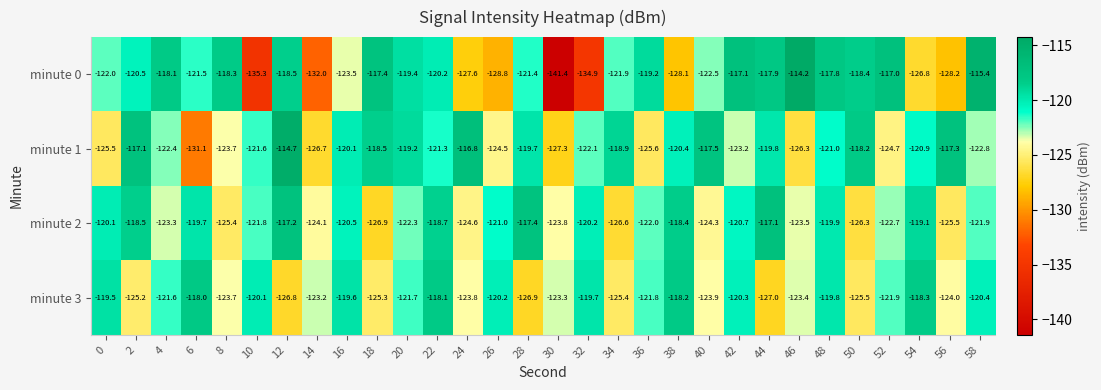

What is the difference between the maximum and minimum values in the minute 3 series?

9.0